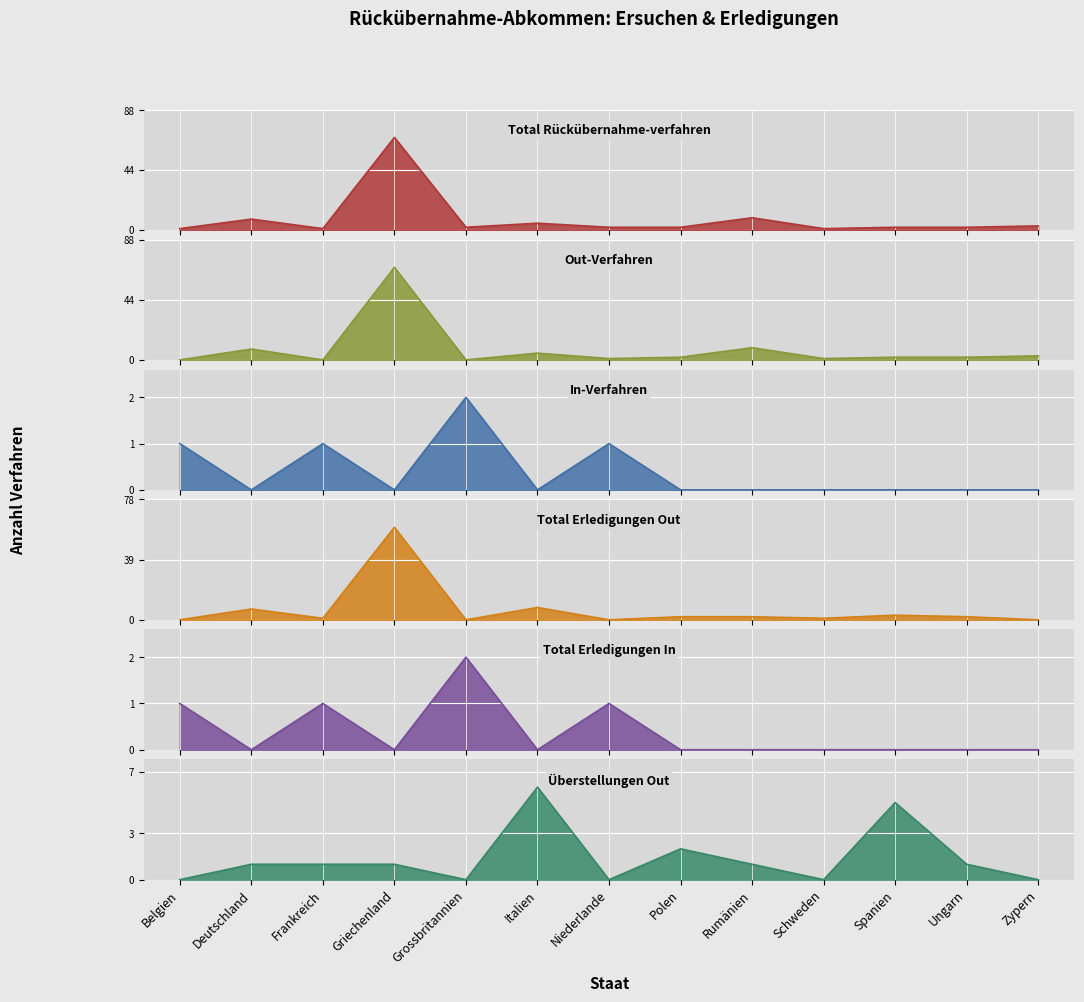

Count the number of data series in this chart.

6